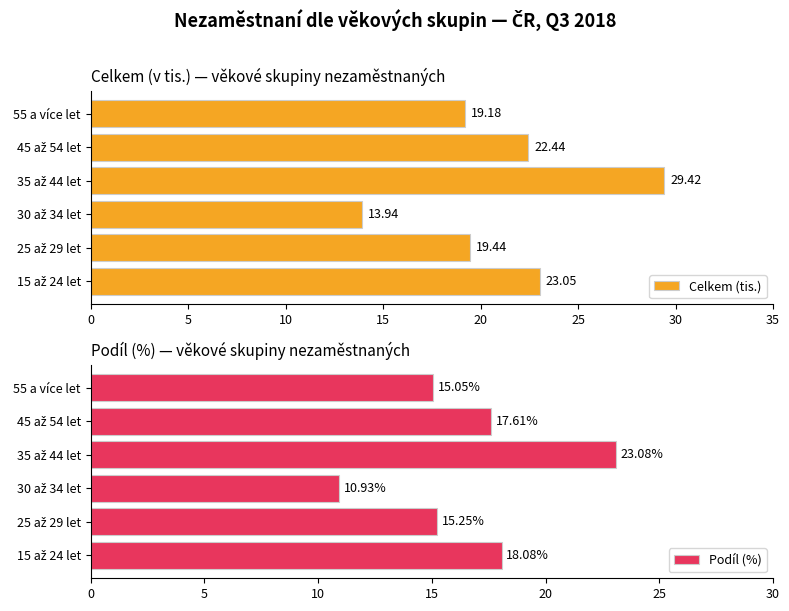

Is the value of Podíl (%) at 15 greater than the value of Celkem (tis.) at 10?

Yes